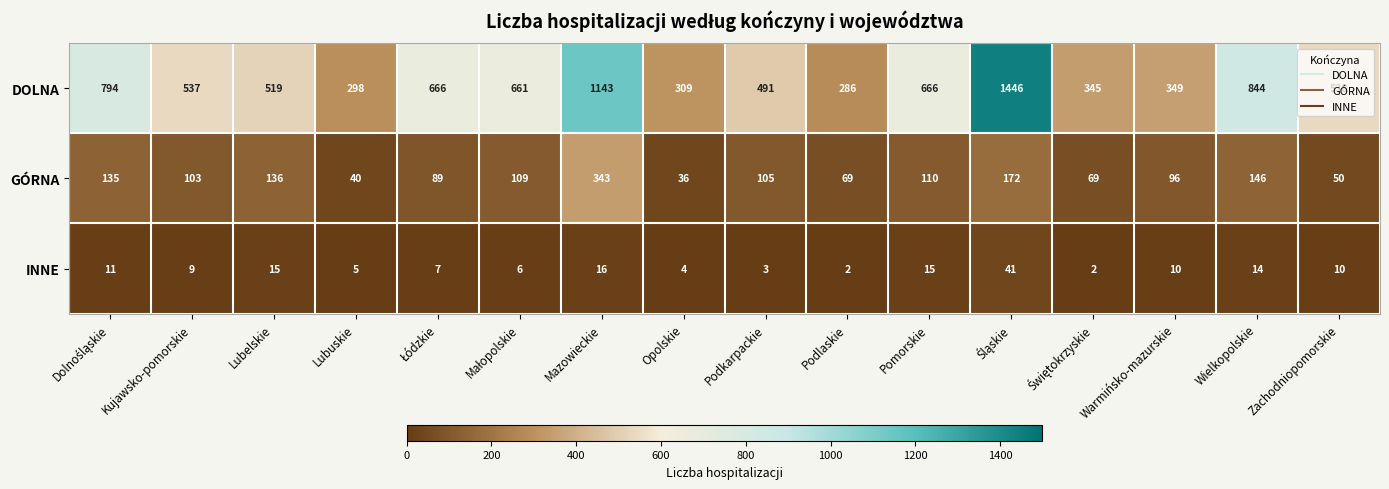

Is it true that DOLNA equals 298 at Lubuskie?

True